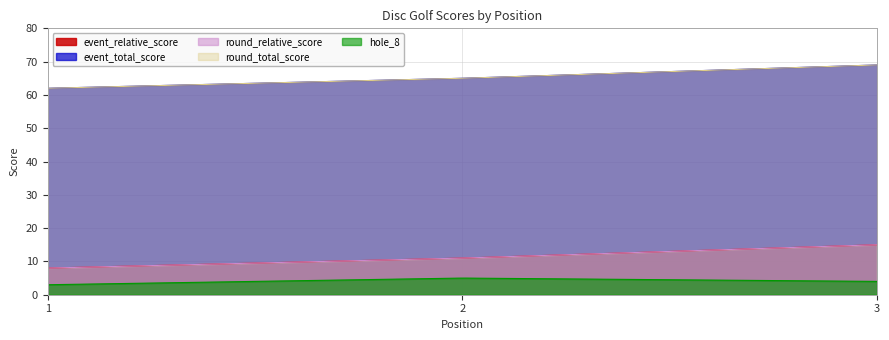

Count the number of categories in the chart.

3